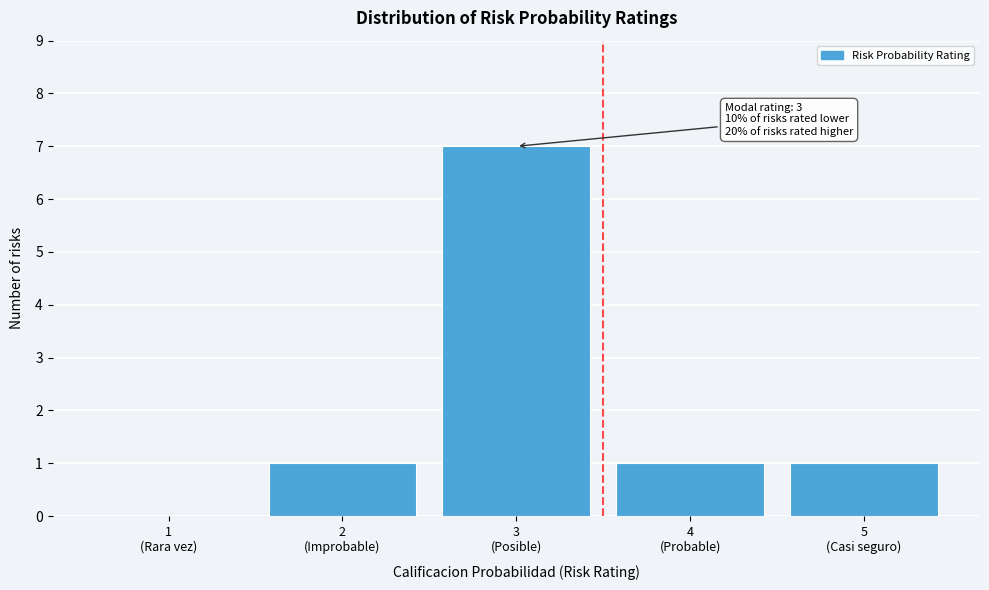

What is the maximum value shown in the chart?

7